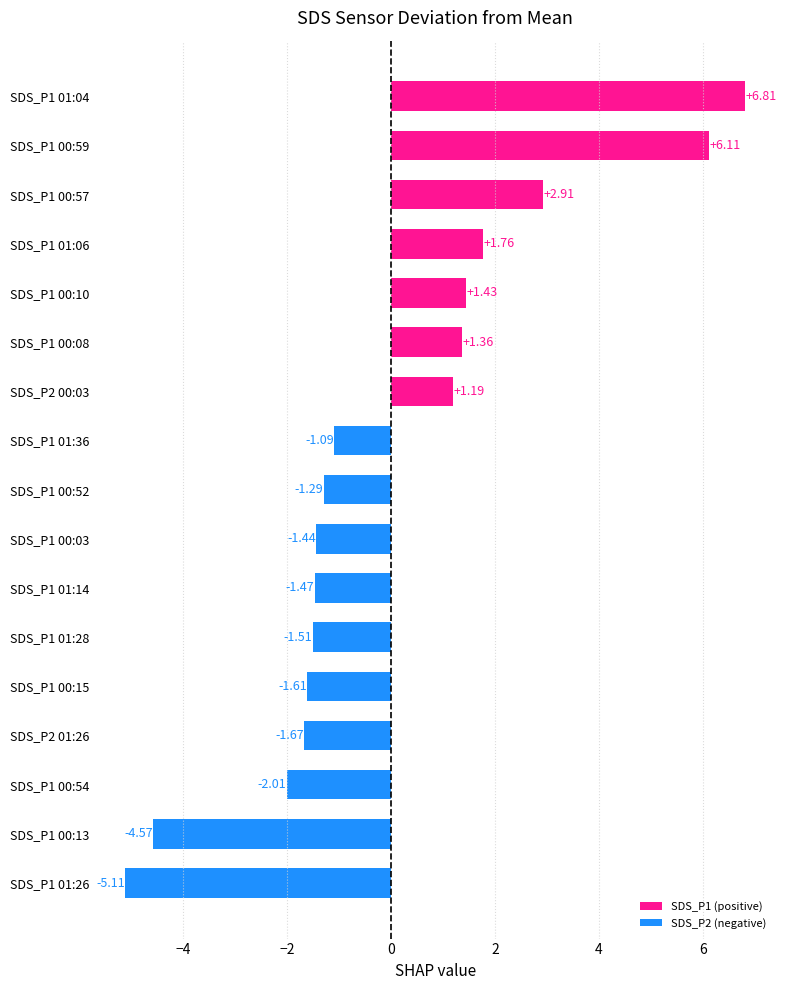

List the labels in order of value, largest first.

SDS_P1 01:04, SDS_P1 00:59, SDS_P1 00:57, SDS_P1 01:06, SDS_P1 00:10, SDS_P1 00:08, SDS_P2 00:03, SDS_P1 01:36, SDS_P1 00:52, SDS_P1 00:03, SDS_P1 01:14, SDS_P1 01:28, SDS_P1 00:15, SDS_P2 01:26, SDS_P1 00:54, SDS_P1 00:13, SDS_P1 01:26